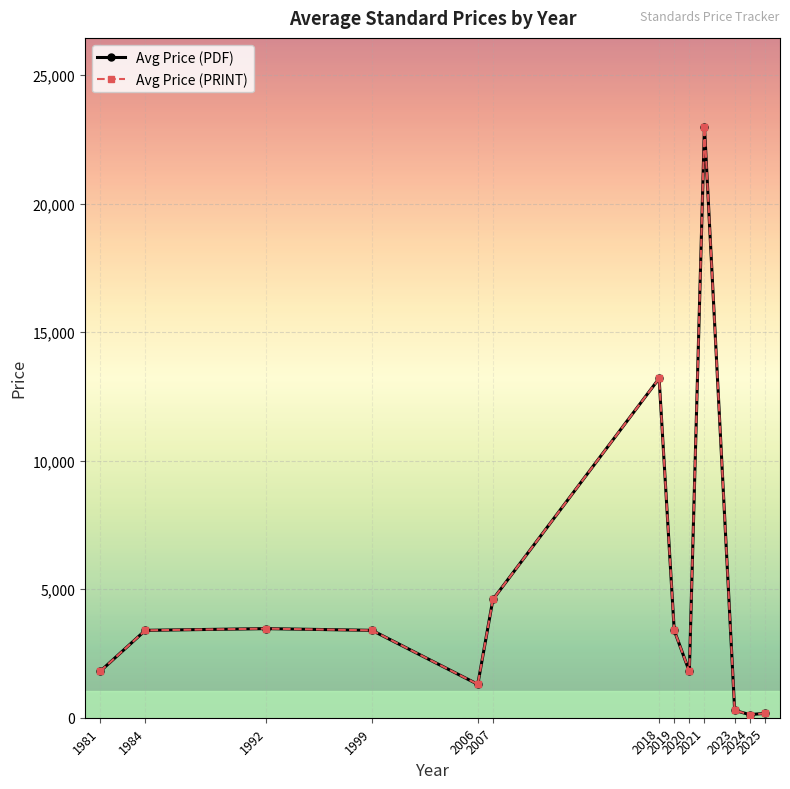

Which category has the highest value in the Avg Price (PRINT) series?

2021